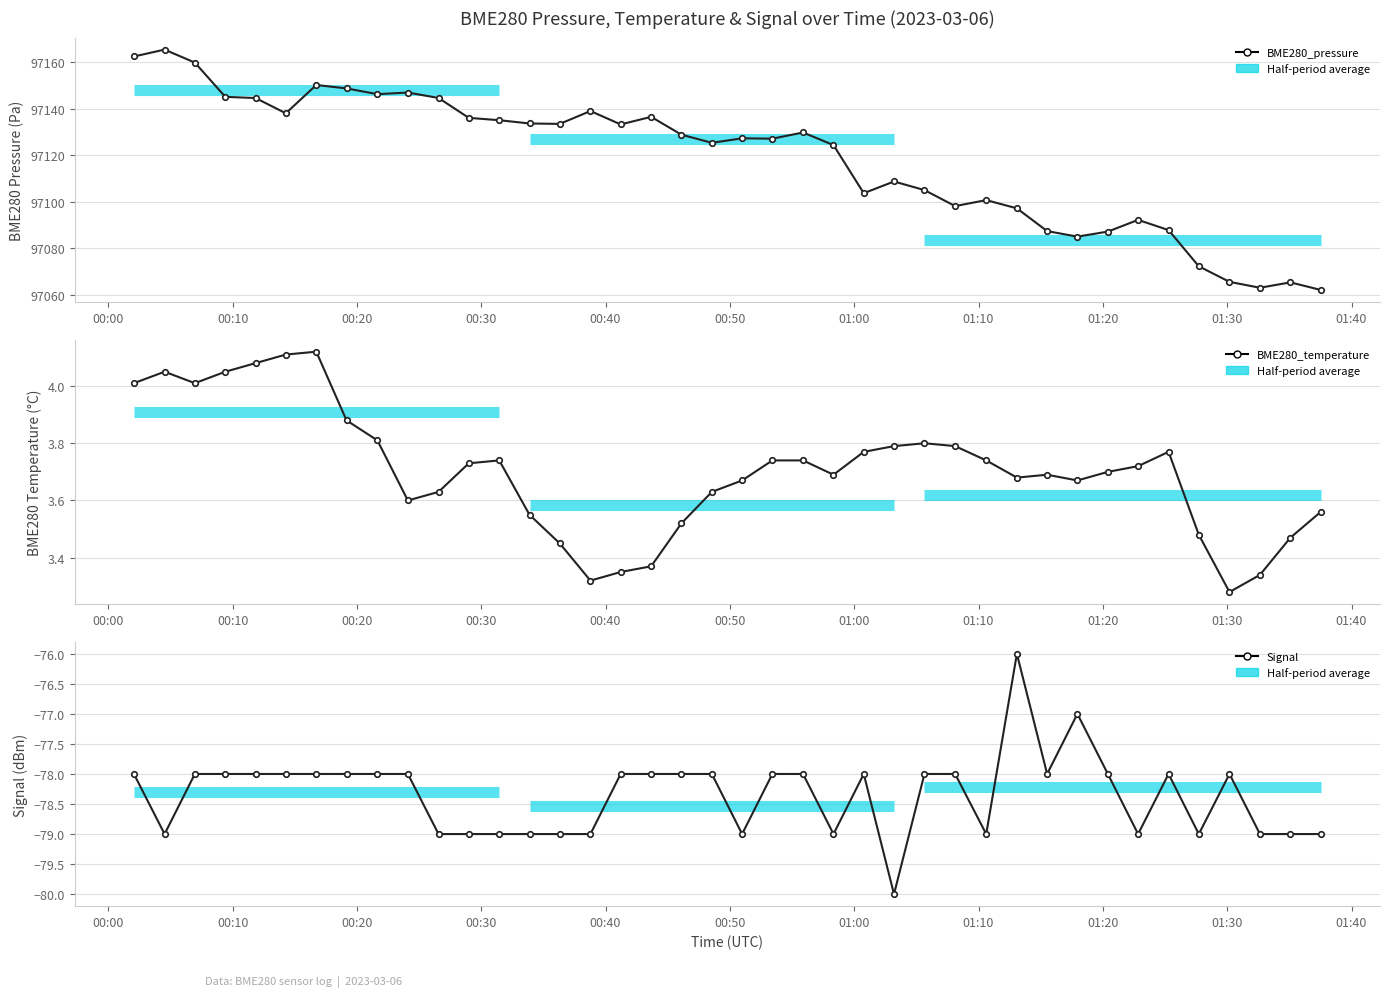

What are all the series names shown in the legend?

BME280_pressure, BME280_temperature, Signal